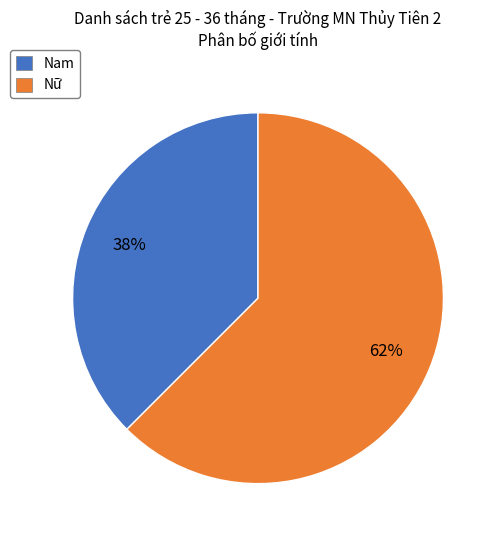

To the nearest percent, what is the average slice percentage?

50%